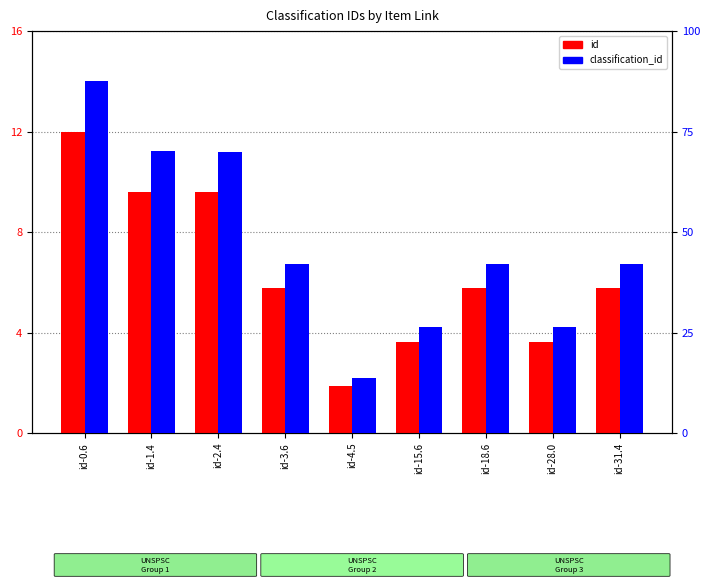

Where is id nearest to the value 6?

id-18.6